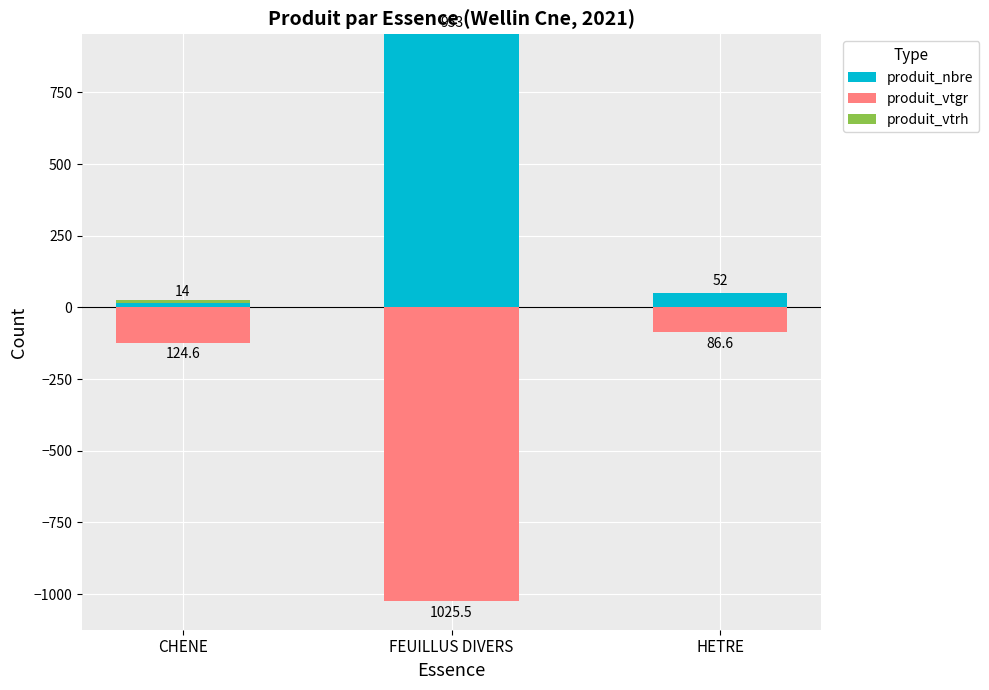

The value of produit_vtrh at CHENE is 2.3. True or false?

False